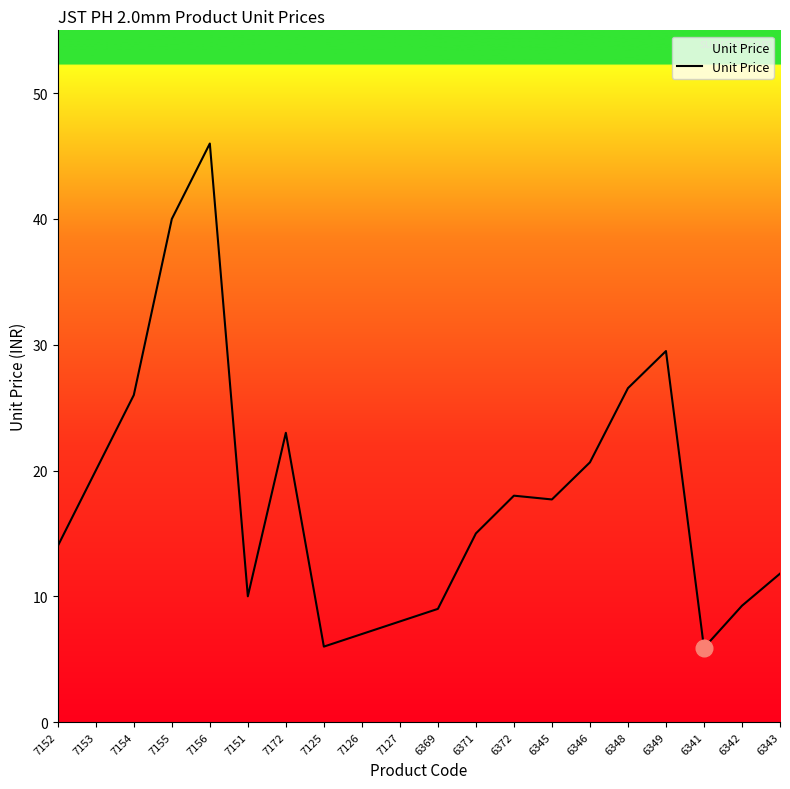

What position from the left is 6371?

12